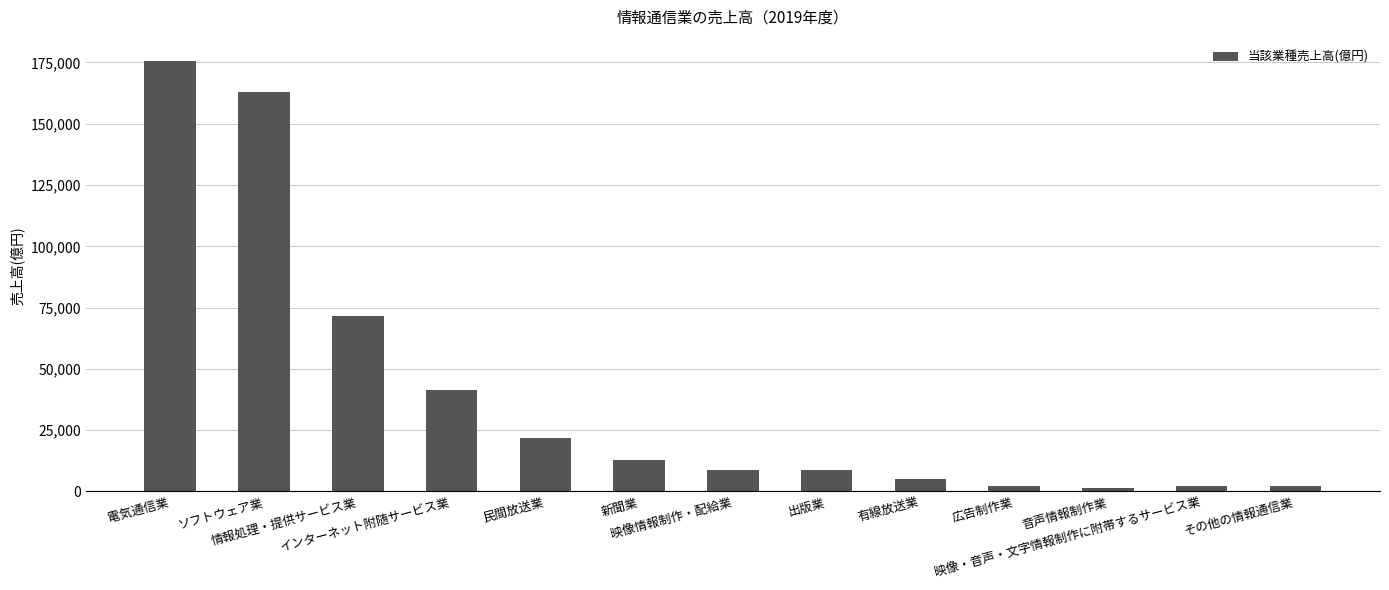

What is the average value?

39727.6